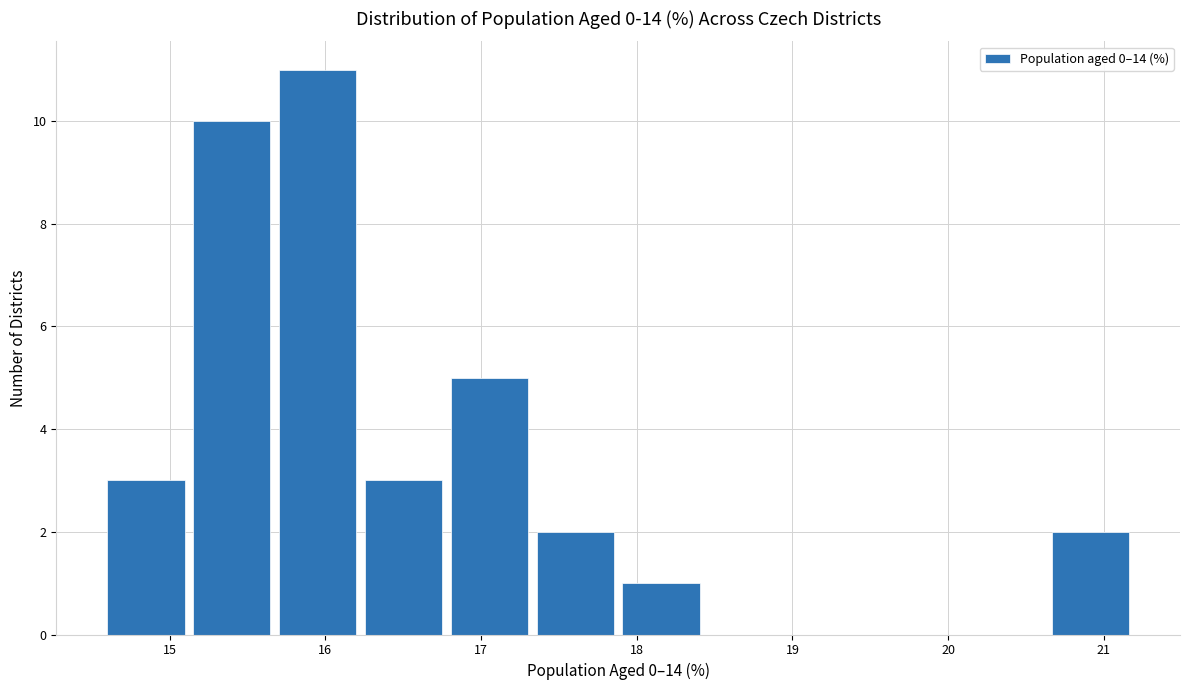

Reading left to right, transcribe this chart: for each bar, give the range it covers on the x-axis and its height. Neither the bar edges nor the heights are printed on the chart, so give them approximately, as read against the axes.

14.6 to 15.1: 3
15.1 to 15.7: 10
15.7 to 16.2: 11
16.2 to 16.8: 3
16.8 to 17.3: 5
17.3 to 17.9: 2
17.9 to 18.4: 1
18.4 to 19.0: 0
19.0 to 19.5: 0
19.5 to 20.1: 0
20.1 to 20.6: 0
20.6 to 21.2: 2